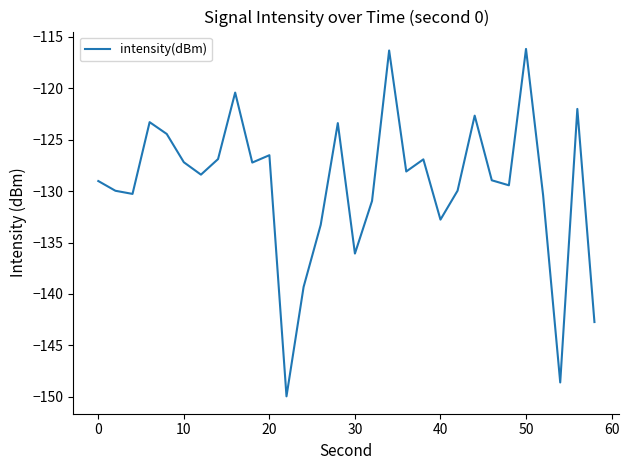

What is the difference between the maximum and minimum values?

33.8